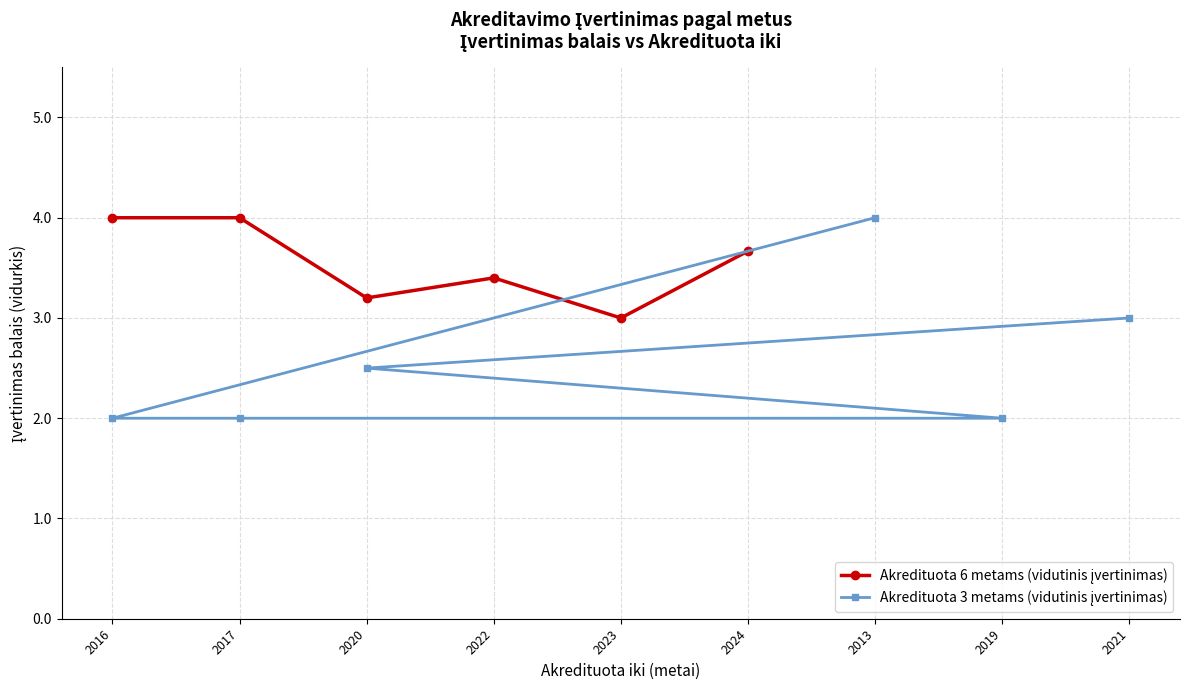

Is the value of Akredituota 6 metams (vidutinis įvertinimas) at 2017 greater than the value of Akredituota 3 metams (vidutinis įvertinimas) at 2020?

Yes